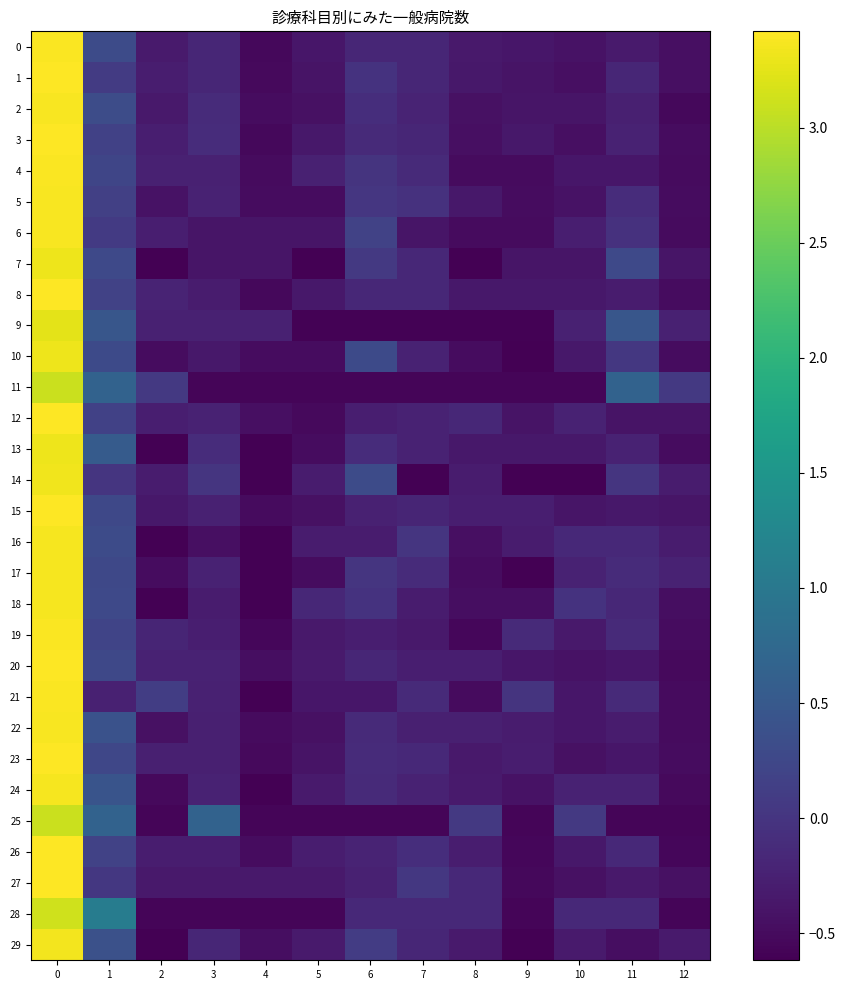

Reading left to right, transcribe all the data shown in this chart.

0: 0=3.4	1=0.3	2=-0.3	3=-0.2	4=-0.5	5=-0.4	6=-0.2	7=-0.2	8=-0.3	9=-0.4	10=-0.4	11=-0.3	12=-0.5
1: 0=3.4	1=0.1	2=-0.3	3=-0.2	4=-0.5	5=-0.4	6=-0.0	7=-0.2	8=-0.4	9=-0.4	10=-0.5	11=-0.2	12=-0.5
2: 0=3.4	1=0.3	2=-0.3	3=-0.1	4=-0.5	5=-0.4	6=-0.1	7=-0.2	8=-0.4	9=-0.4	10=-0.4	11=-0.3	12=-0.5
3: 0=3.4	1=0.2	2=-0.3	3=-0.1	4=-0.5	5=-0.4	6=-0.1	7=-0.2	8=-0.4	9=-0.4	10=-0.4	11=-0.2	12=-0.5
4: 0=3.4	1=0.2	2=-0.3	3=-0.3	4=-0.5	5=-0.3	6=-0.0	7=-0.1	8=-0.5	9=-0.5	10=-0.4	11=-0.4	12=-0.5
5: 0=3.4	1=0.1	2=-0.4	3=-0.2	4=-0.5	5=-0.5	6=0.0	7=-0.0	8=-0.4	9=-0.5	10=-0.4	11=-0.1	12=-0.5
6: 0=3.4	1=0.1	2=-0.3	3=-0.4	4=-0.4	5=-0.4	6=0.2	7=-0.4	8=-0.5	9=-0.5	10=-0.3	11=-0.0	12=-0.5
7: 0=3.3	1=0.3	2=-0.6	3=-0.4	4=-0.4	5=-0.6	6=0.1	7=-0.2	8=-0.6	9=-0.4	10=-0.4	11=0.3	12=-0.4
8: 0=3.4	1=0.2	2=-0.2	3=-0.3	4=-0.5	5=-0.4	6=-0.2	7=-0.2	8=-0.4	9=-0.4	10=-0.4	11=-0.3	12=-0.5
9: 0=3.2	1=0.5	2=-0.2	3=-0.2	4=-0.2	5=-0.6	6=-0.6	7=-0.6	8=-0.6	9=-0.6	10=-0.2	11=0.5	12=-0.2
10: 0=3.3	1=0.3	2=-0.5	3=-0.4	4=-0.5	5=-0.5	6=0.3	7=-0.2	8=-0.5	9=-0.6	10=-0.4	11=0.0	12=-0.5
11: 0=3.1	1=0.7	2=0.0	3=-0.6	4=-0.6	5=-0.6	6=-0.6	7=-0.6	8=-0.6	9=-0.6	10=-0.6	11=0.7	12=0.0
12: 0=3.4	1=0.2	2=-0.3	3=-0.2	4=-0.5	5=-0.5	6=-0.3	7=-0.2	8=-0.2	9=-0.4	10=-0.2	11=-0.4	12=-0.4
13: 0=3.3	1=0.5	2=-0.6	3=-0.1	4=-0.6	5=-0.5	6=-0.1	7=-0.2	8=-0.4	9=-0.4	10=-0.4	11=-0.2	12=-0.5
14: 0=3.3	1=0.0	2=-0.3	3=0.0	4=-0.6	5=-0.3	6=0.3	7=-0.6	8=-0.3	9=-0.6	10=-0.6	11=0.0	12=-0.3
15: 0=3.4	1=0.3	2=-0.4	3=-0.2	4=-0.5	5=-0.4	6=-0.2	7=-0.2	8=-0.3	9=-0.3	10=-0.4	11=-0.4	12=-0.4
16: 0=3.4	1=0.3	2=-0.6	3=-0.5	4=-0.6	5=-0.3	6=-0.3	7=0.0	8=-0.5	9=-0.3	10=-0.2	11=-0.2	12=-0.3
17: 0=3.4	1=0.3	2=-0.5	3=-0.2	4=-0.6	5=-0.5	6=0.0	7=-0.1	8=-0.5	9=-0.6	10=-0.2	11=-0.1	12=-0.2
18: 0=3.4	1=0.3	2=-0.6	3=-0.3	4=-0.6	5=-0.2	6=-0.0	7=-0.3	8=-0.5	9=-0.5	10=-0.0	11=-0.2	12=-0.5
19: 0=3.4	1=0.2	2=-0.2	3=-0.3	4=-0.5	5=-0.3	6=-0.3	7=-0.3	8=-0.5	9=-0.1	10=-0.3	11=-0.1	12=-0.5
20: 0=3.4	1=0.3	2=-0.2	3=-0.2	4=-0.5	5=-0.3	6=-0.2	7=-0.3	8=-0.3	9=-0.4	10=-0.4	11=-0.4	12=-0.5
21: 0=3.4	1=-0.3	2=0.1	3=-0.3	4=-0.6	5=-0.4	6=-0.4	7=-0.1	8=-0.5	9=-0.0	10=-0.4	11=-0.1	12=-0.5
22: 0=3.4	1=0.4	2=-0.4	3=-0.3	4=-0.5	5=-0.4	6=-0.1	7=-0.3	8=-0.3	9=-0.3	10=-0.4	11=-0.3	12=-0.5
23: 0=3.4	1=0.2	2=-0.3	3=-0.3	4=-0.5	5=-0.4	6=-0.1	7=-0.2	8=-0.3	9=-0.3	10=-0.4	11=-0.4	12=-0.5
24: 0=3.4	1=0.4	2=-0.5	3=-0.2	4=-0.6	5=-0.3	6=-0.1	7=-0.2	8=-0.3	9=-0.4	10=-0.2	11=-0.2	12=-0.5
25: 0=3.1	1=0.7	2=-0.6	3=0.7	4=-0.6	5=-0.6	6=-0.6	7=-0.6	8=0.0	9=-0.6	10=0.0	11=-0.6	12=-0.6
26: 0=3.4	1=0.2	2=-0.3	3=-0.3	4=-0.5	5=-0.3	6=-0.2	7=-0.1	8=-0.3	9=-0.6	10=-0.4	11=-0.2	12=-0.6
27: 0=3.4	1=0.0	2=-0.3	3=-0.3	4=-0.3	5=-0.3	6=-0.2	7=0.0	8=-0.2	9=-0.5	10=-0.4	11=-0.3	12=-0.4
28: 0=3.1	1=1.1	2=-0.6	3=-0.6	4=-0.6	5=-0.6	6=-0.2	7=-0.2	8=-0.2	9=-0.6	10=-0.2	11=-0.2	12=-0.6
29: 0=3.3	1=0.4	2=-0.6	3=-0.2	4=-0.5	5=-0.3	6=0.1	7=-0.2	8=-0.3	9=-0.6	10=-0.3	11=-0.5	12=-0.3